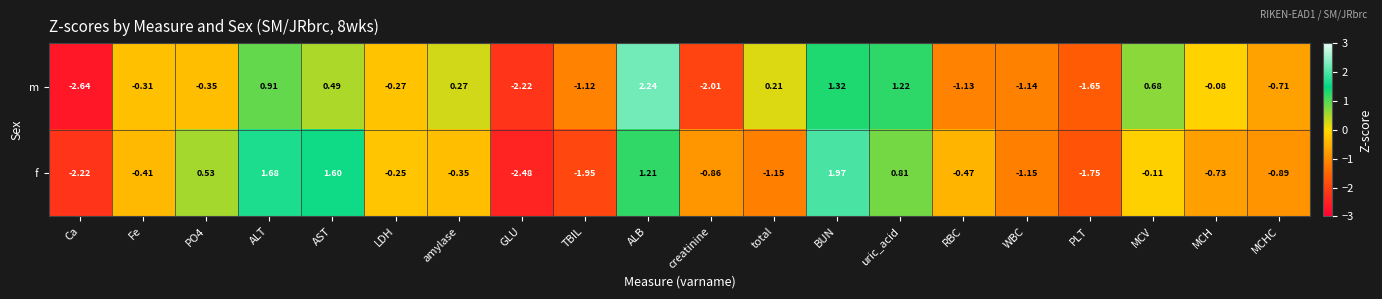

Count the number of data series in this chart.

2